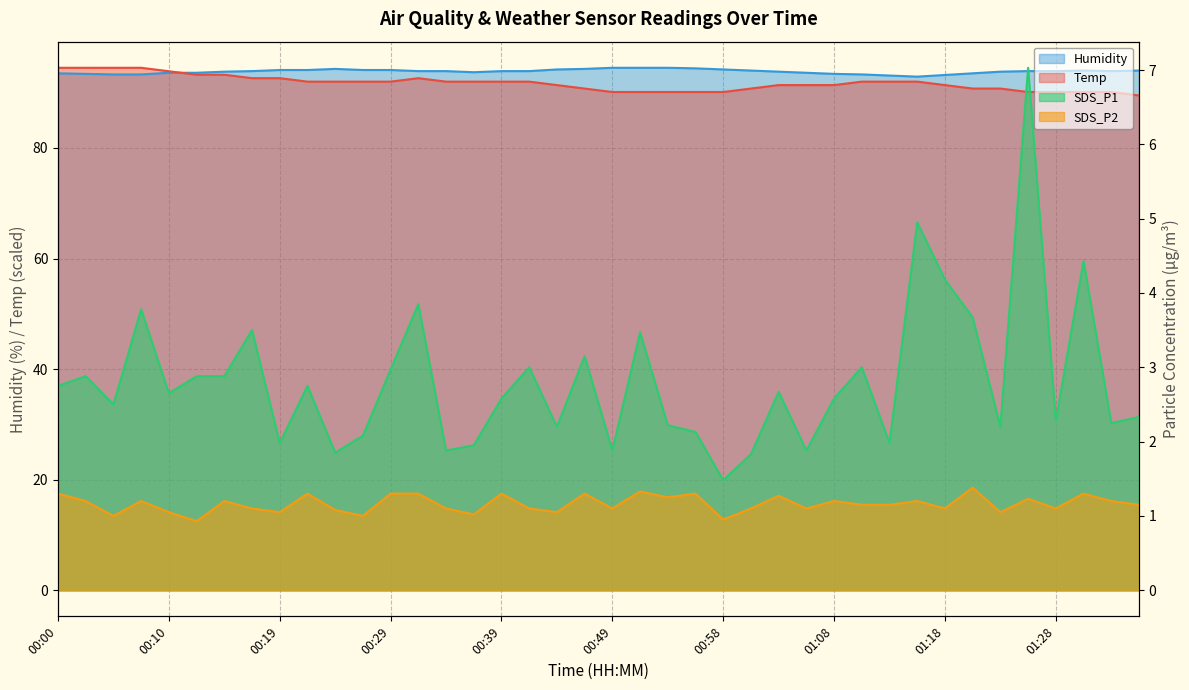

Does the chart have visible grid lines?

Yes